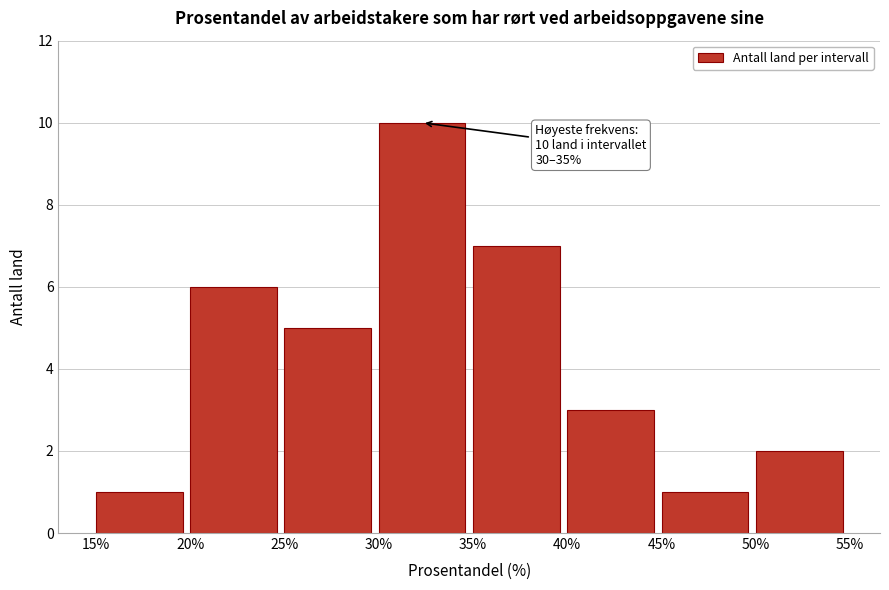

Which range on the x-axis has the tallest bar?

30% to 35%